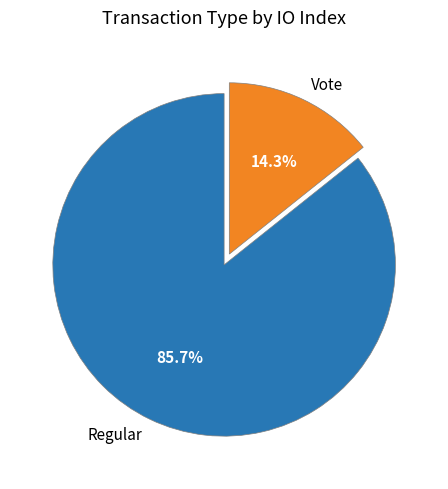

Is there a majority slice in this chart?

Yes